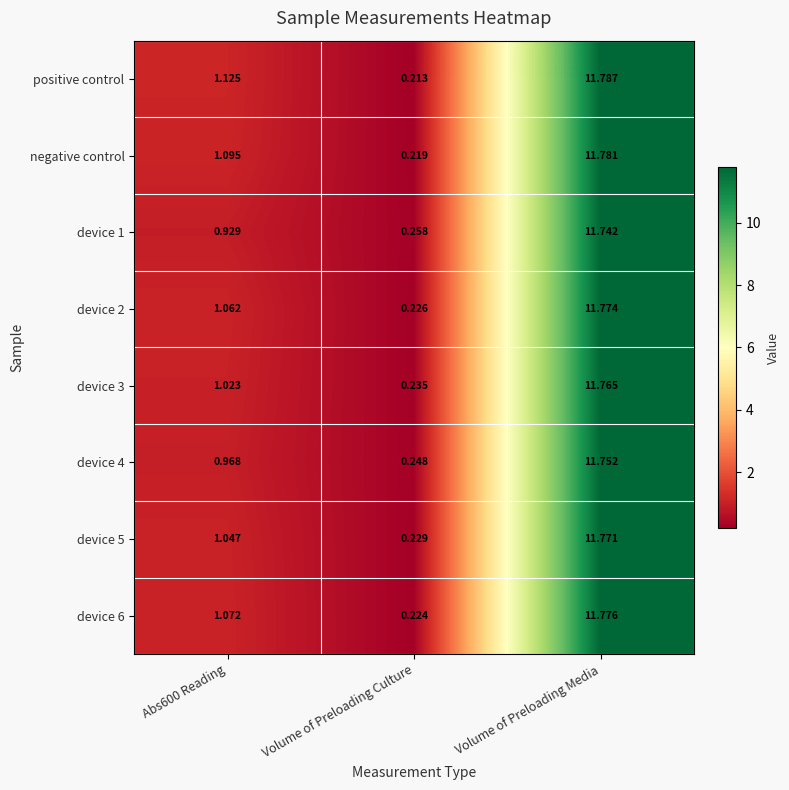

Is the value of device 4 at Volume of Preloading Culture greater than the value of device 5 at Volume of Preloading Media?

No